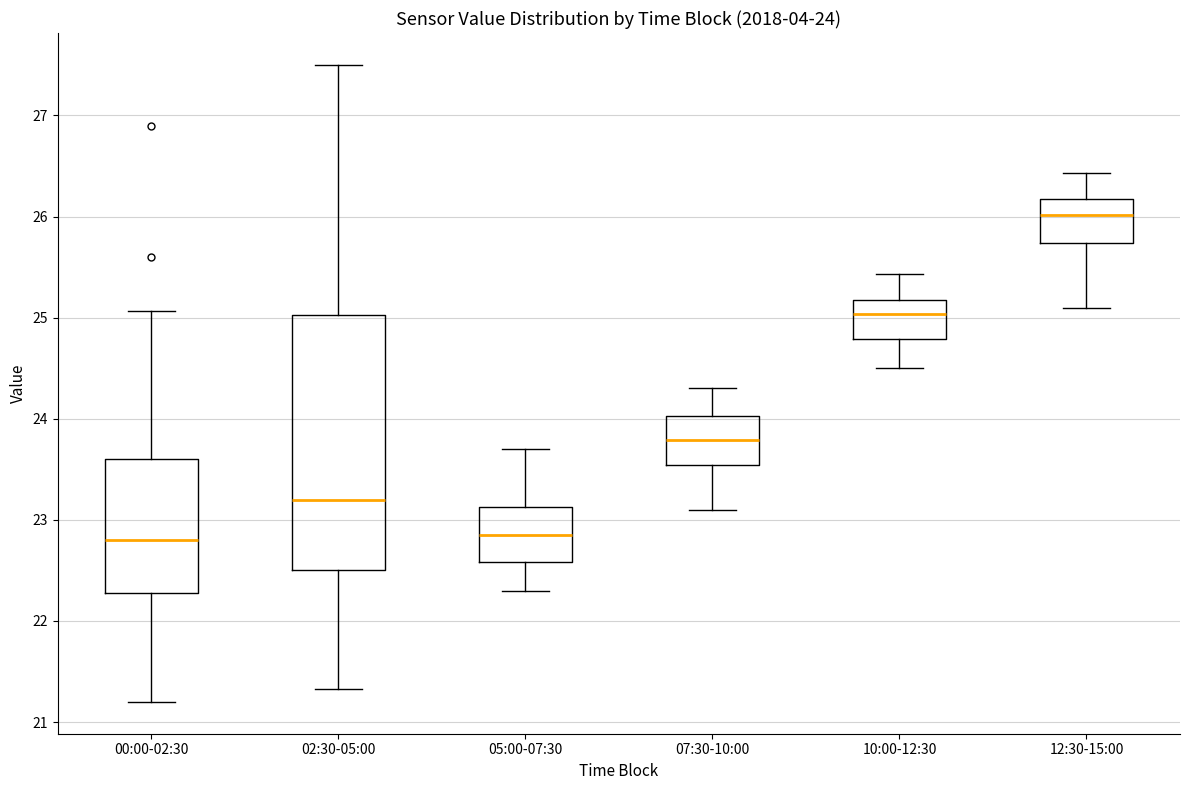

Comparing the boxes themselves (not the whiskers), which one is the tallest?

02:30-05:00